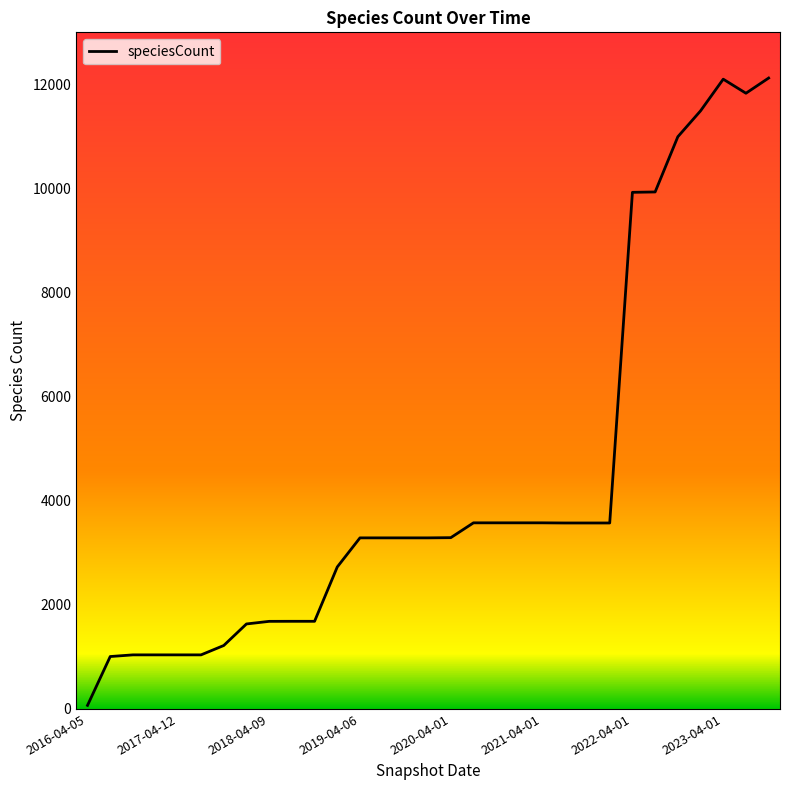

What is the greatest value displayed?

12122